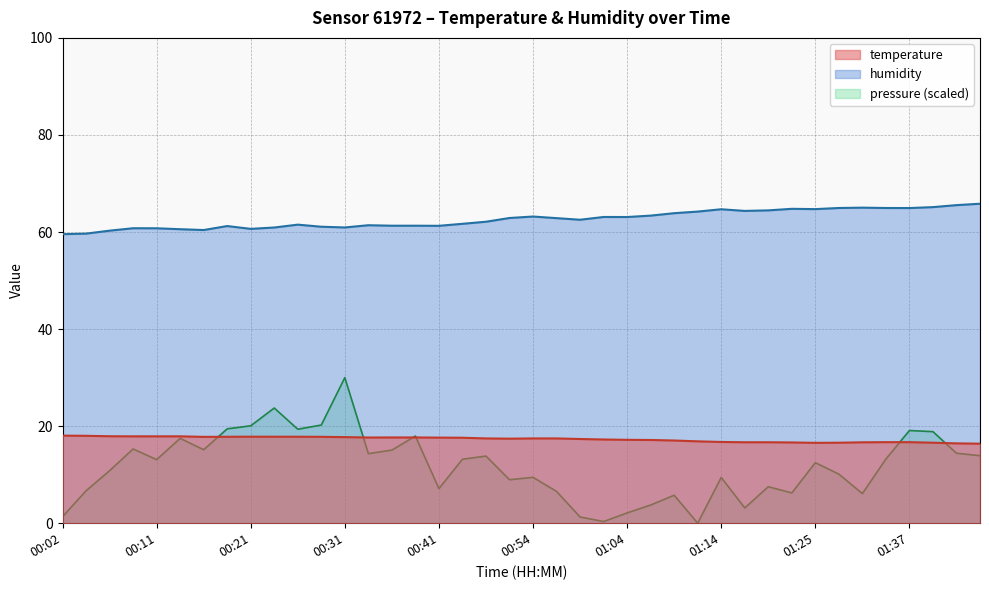

True or false: humidity and temperature intersect in this chart.

False